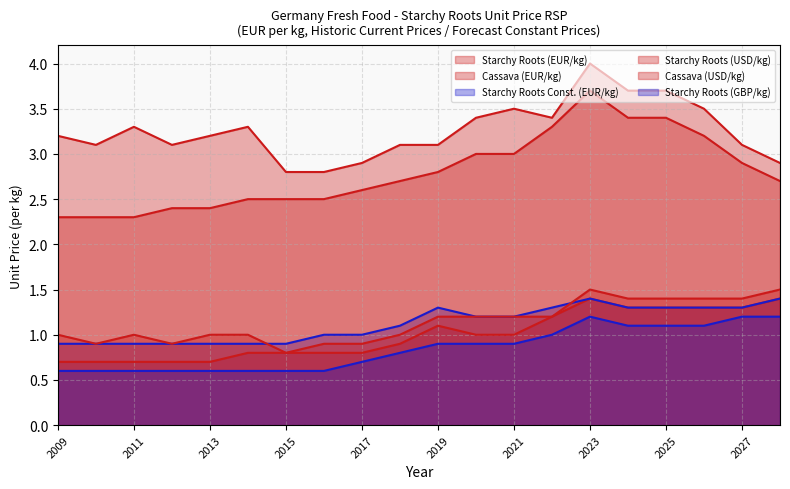

Reading right to left, list all the values displayed in this chart.

Starchy Roots (EUR/kg): 1.4	1.3	1.3	1.3	1.3	1.4	1.2	1.0	1.0	1.1	0.9	0.8	0.8	0.8	0.8	0.7	0.7	0.7	0.7	0.7
Cassava (EUR/kg): 2.7	2.9	3.2	3.4	3.4	3.7	3.3	3.0	3.0	2.8	2.7	2.6	2.5	2.5	2.5	2.4	2.4	2.3	2.3	2.3
Starchy Roots Const. (EUR/kg): 1.4	1.3	1.3	1.3	1.3	1.4	1.3	1.2	1.2	1.3	1.1	1.0	1.0	0.9	0.9	0.9	0.9	0.9	0.9	0.9
Starchy Roots (USD/kg): 1.5	1.4	1.4	1.4	1.4	1.5	1.2	1.2	1.2	1.2	1.0	0.9	0.9	0.8	1.0	1.0	0.9	1.0	0.9	1.0
Cassava (USD/kg): 2.9	3.1	3.5	3.7	3.7	4.0	3.4	3.5	3.4	3.1	3.1	2.9	2.8	2.8	3.3	3.2	3.1	3.3	3.1	3.2
Starchy Roots (GBP/kg): 1.2	1.2	1.1	1.1	1.1	1.2	1.0	0.9	0.9	0.9	0.8	0.7	0.6	0.6	0.6	0.6	0.6	0.6	0.6	0.6